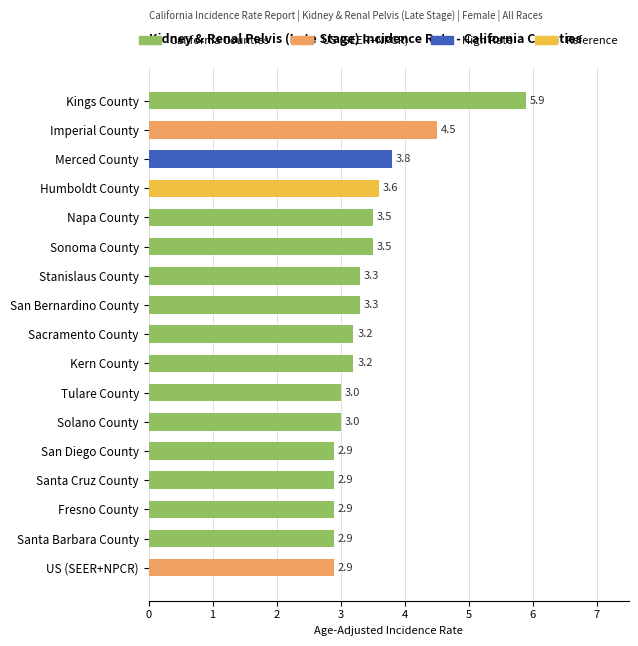

What is the difference between the second highest and minimum values?

1.6